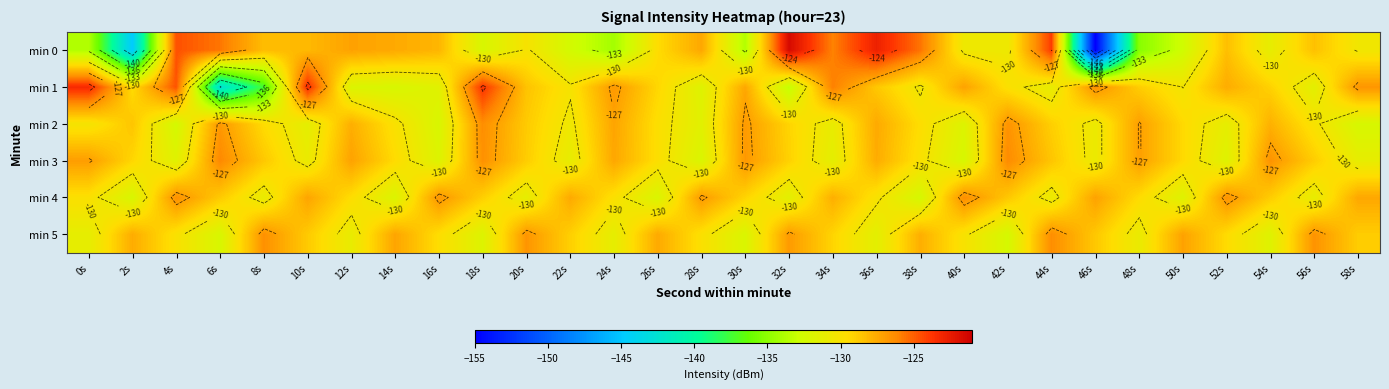

At how many categories does at least one series exceed -138?

30